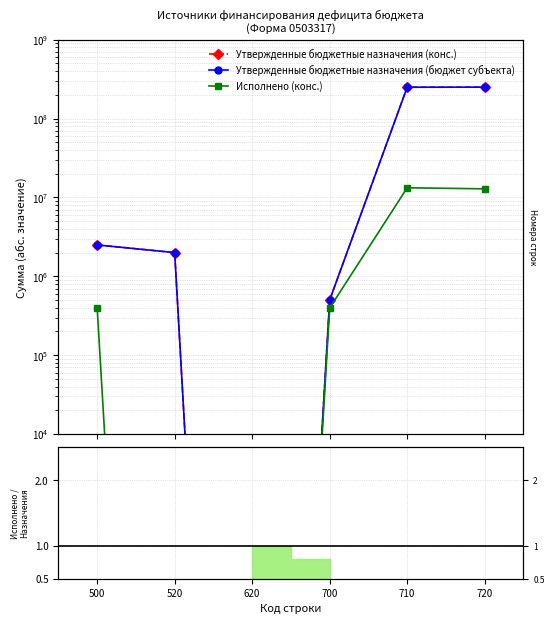

How many data points in Исполнено (конс.) are above 396051?

4